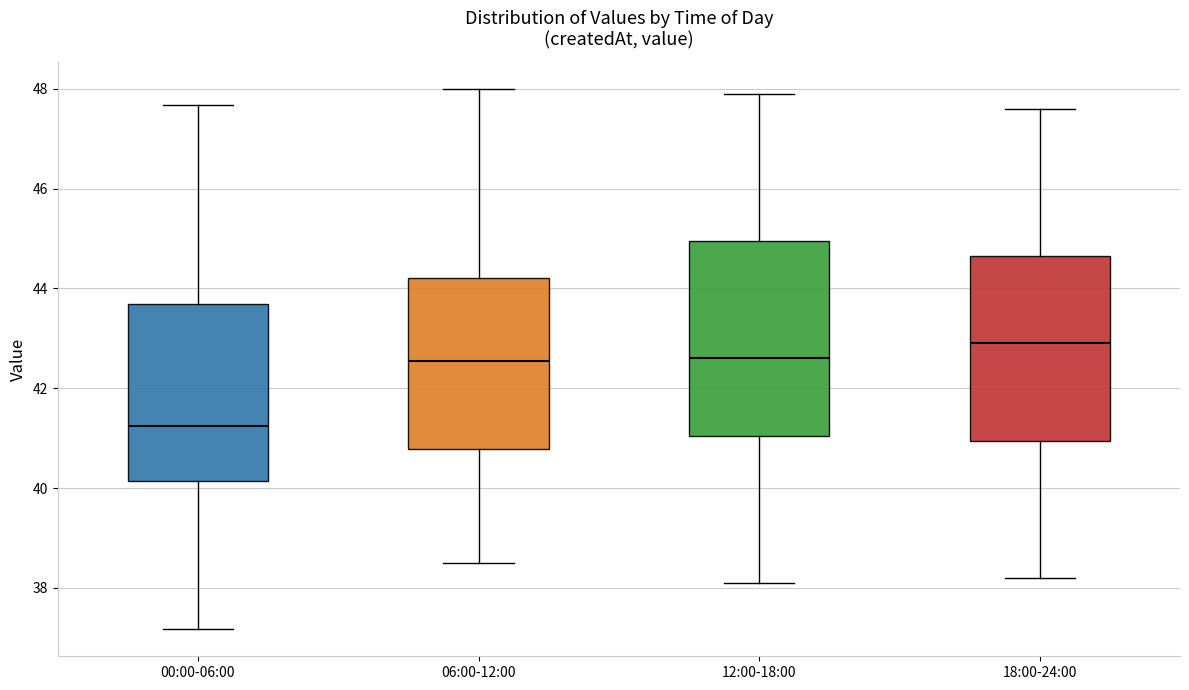

Reading left to right, transcribe this box plot: for each box, give where its median line is, the range the box spans, and where its two whiskers end, as read against the y-axis. The values are not printed on the chart, so give them approximately, as read against the axis.

00:00-06:00: median 41.2, box 40.2 to 43.6, whiskers 37.2 to 47.6
06:00-12:00: median 42.6, box 40.8 to 44.2, whiskers 38.6 to 48.0
12:00-18:00: median 42.6, box 41.0 to 45.0, whiskers 38.2 to 48.0
18:00-24:00: median 43.0, box 41.0 to 44.6, whiskers 38.2 to 47.6